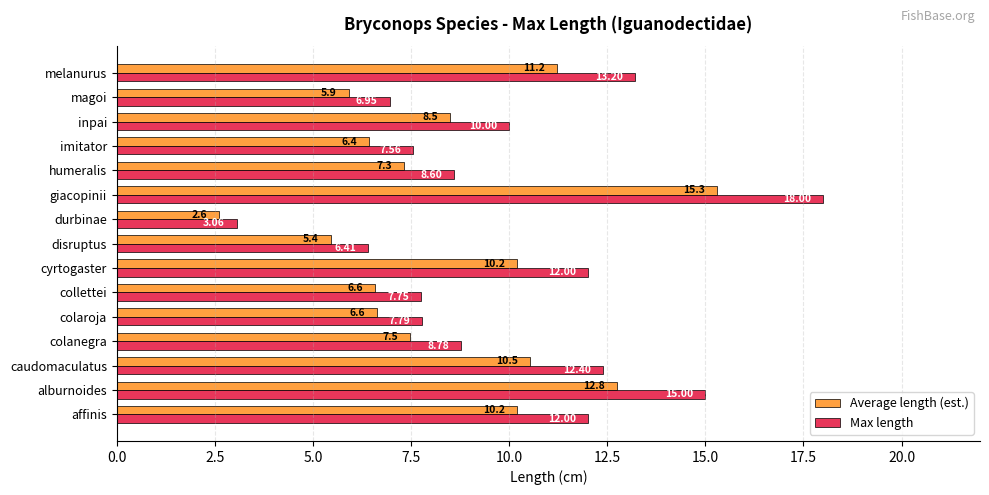

Between alburnoides and magoi, which series saw the biggest shift?

Max length